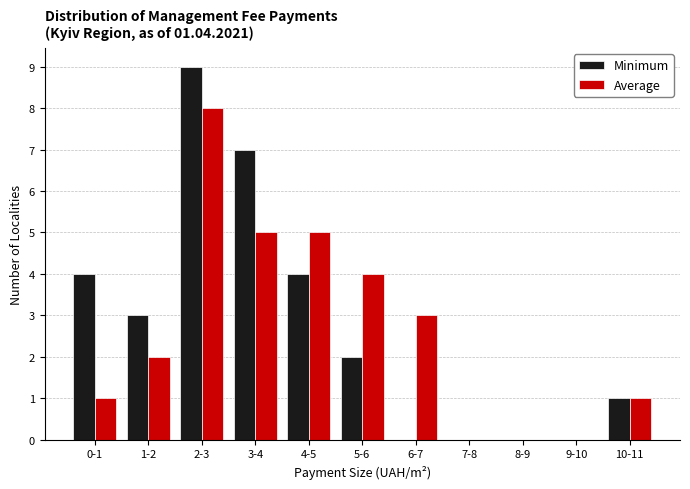

Reading right to left, transcribe all the data shown in this chart.

Minimum: 10-11=1	9-10=0	8-9=0	7-8=0	6-7=0	5-6=2	4-5=4	3-4=7	2-3=9	1-2=3	0-1=4
Average: 10-11=1	9-10=0	8-9=0	7-8=0	6-7=3	5-6=4	4-5=5	3-4=5	2-3=8	1-2=2	0-1=1